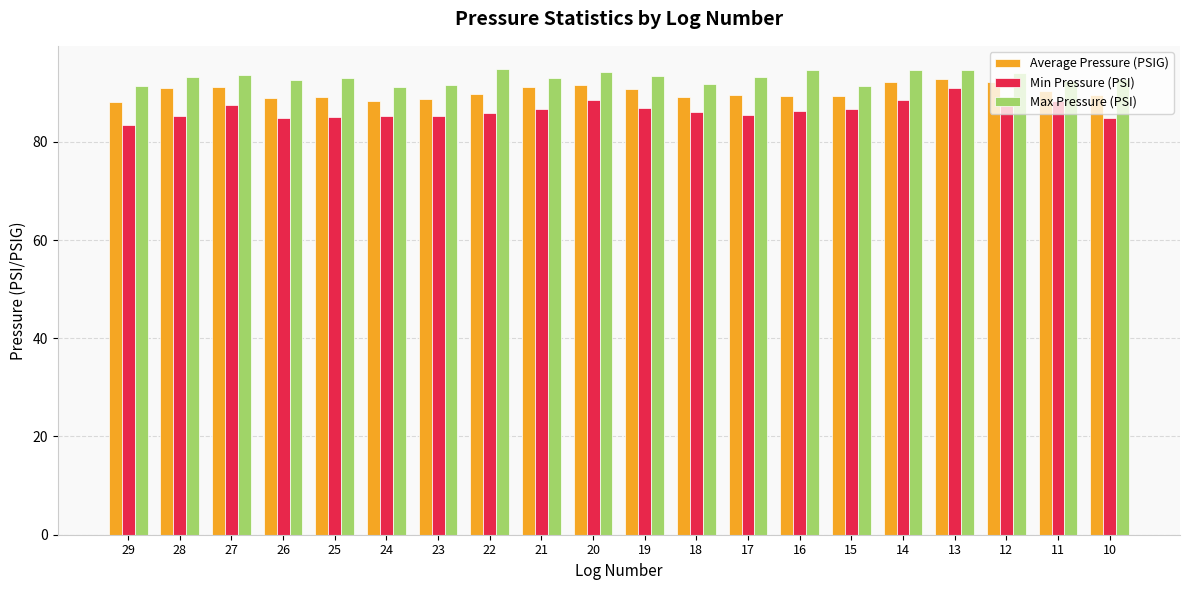

What is the total value across all series at 27?

272.3